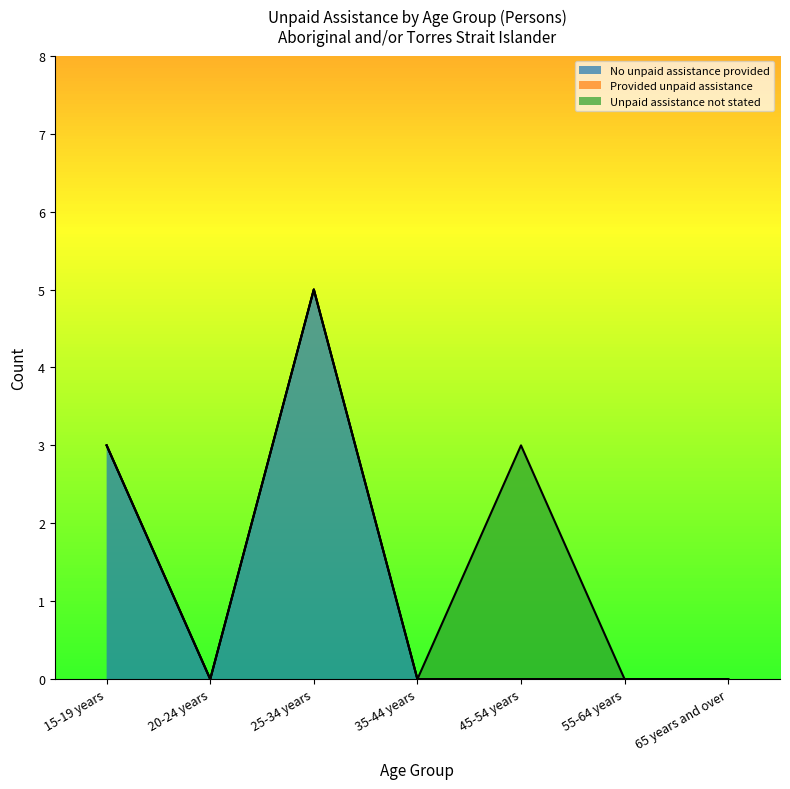

What position from the left is 45-54 years?

5